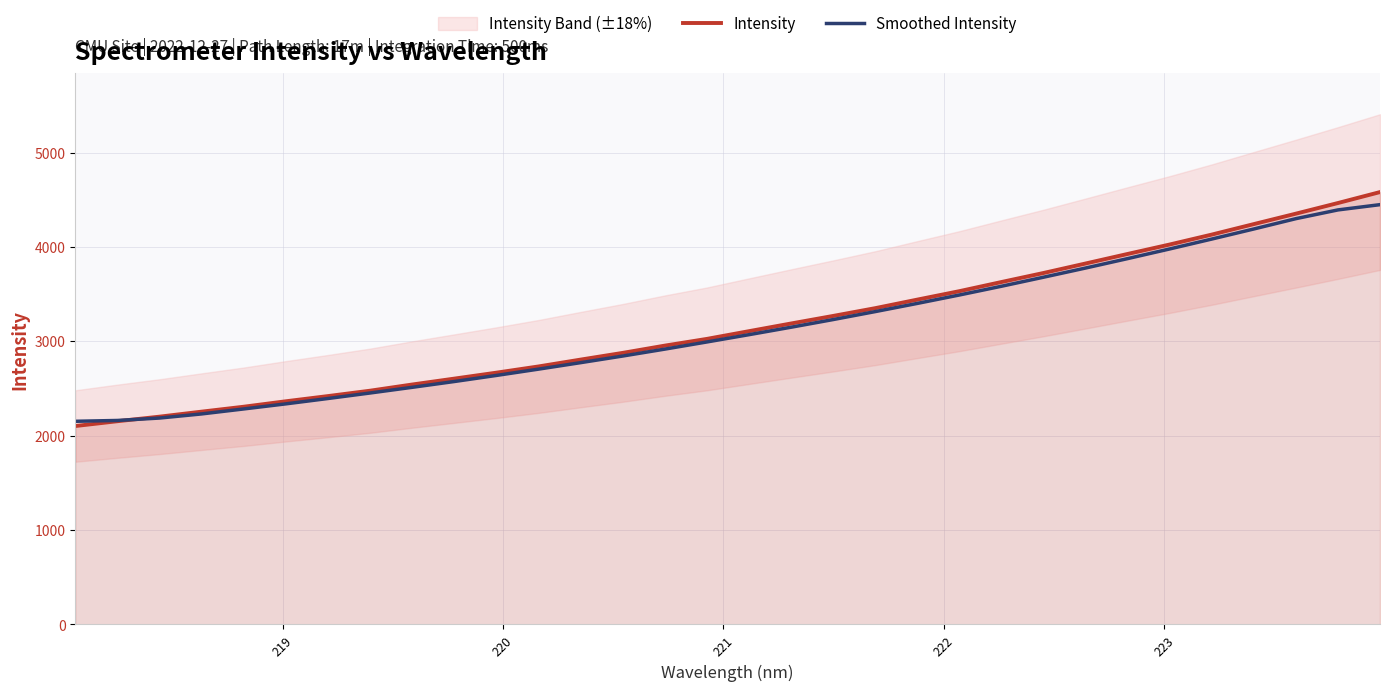

What is the value of the Intensity point at the 5th from the left?

2307.2